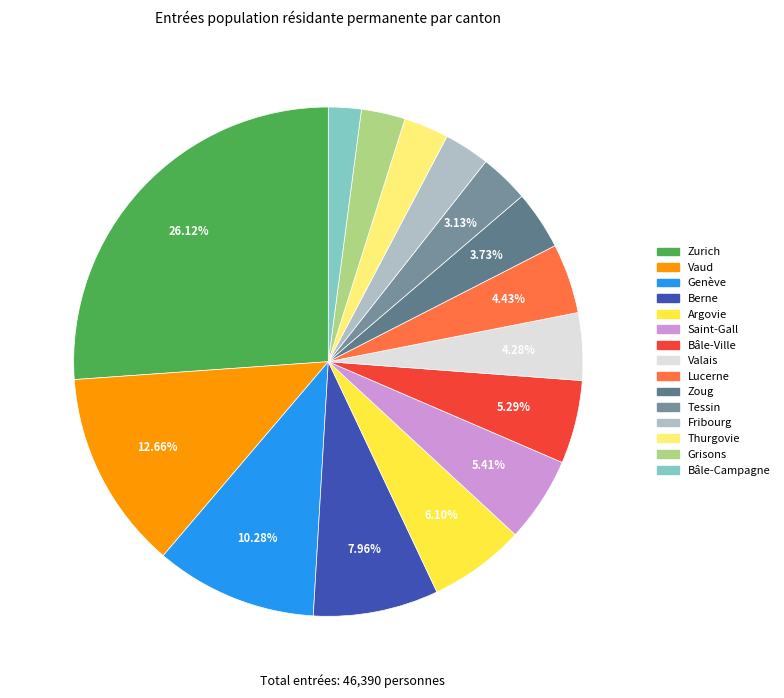

What percentage is the Fribourg slice, to the nearest percent?

3%